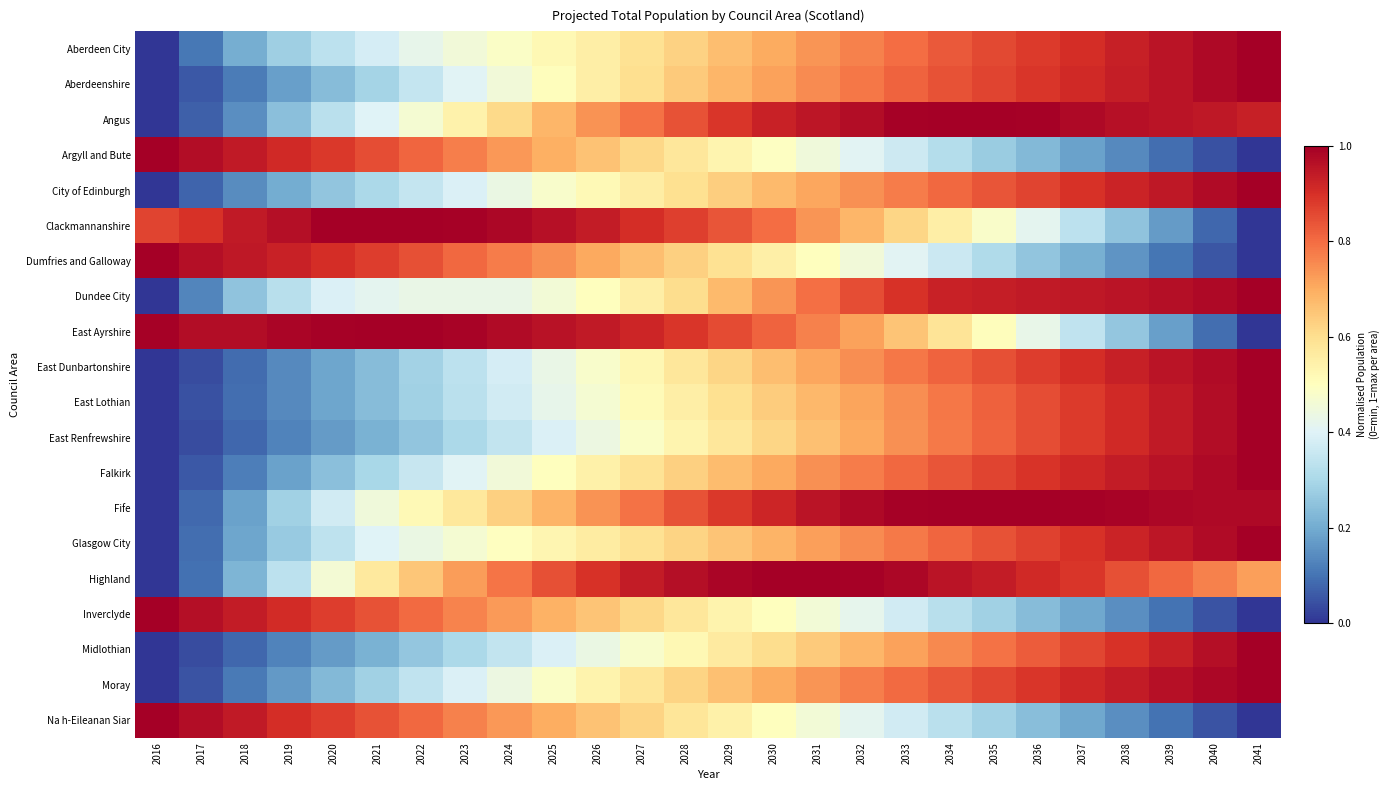

At which category is the sum across all series the highest?

2034